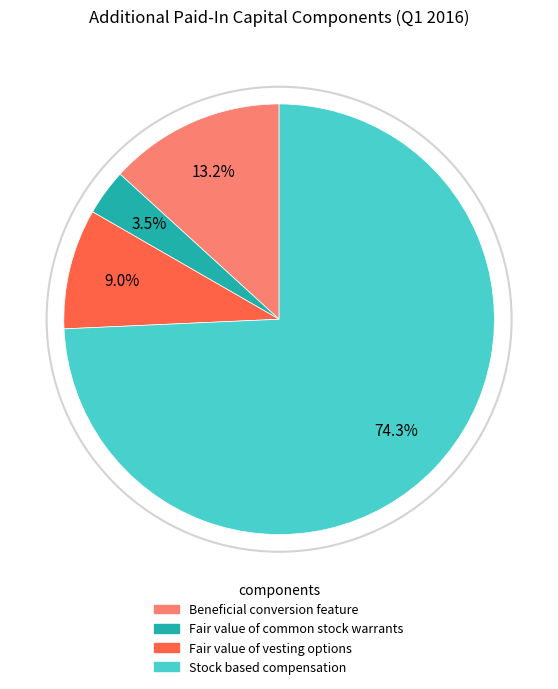

Between Fair value of common stock warrants and Fair value of vesting options, which is larger?

Fair value of vesting options